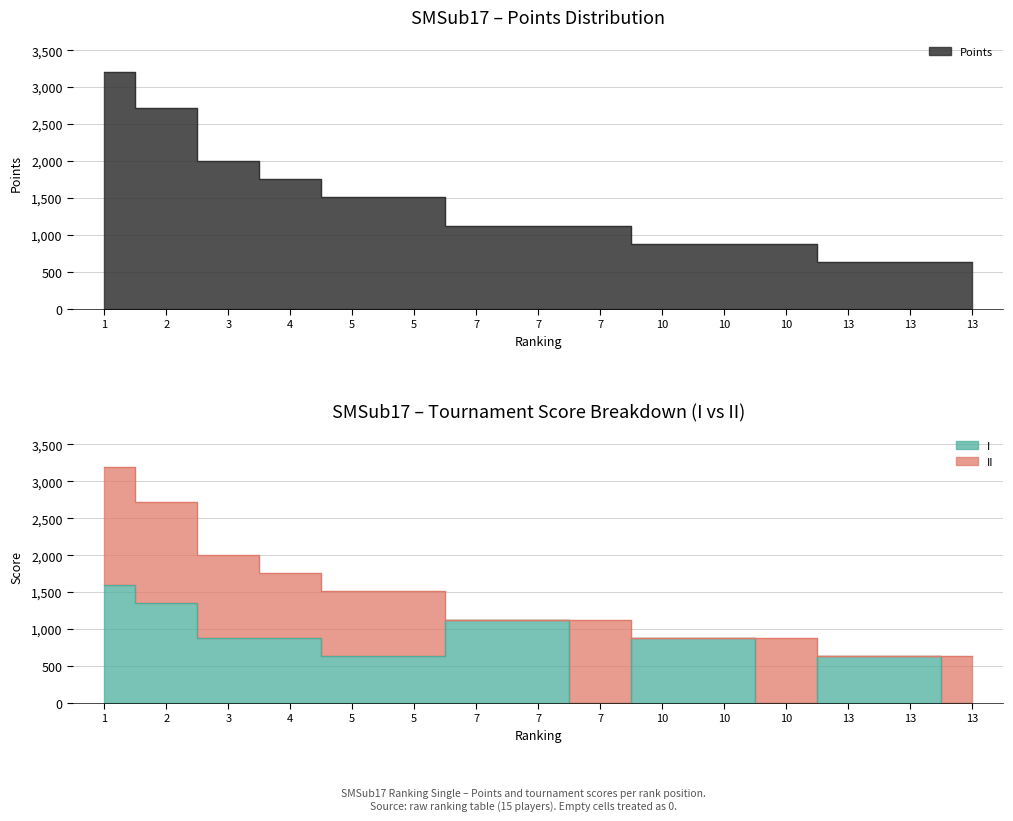

True or false: Points and I intersect in this chart.

False